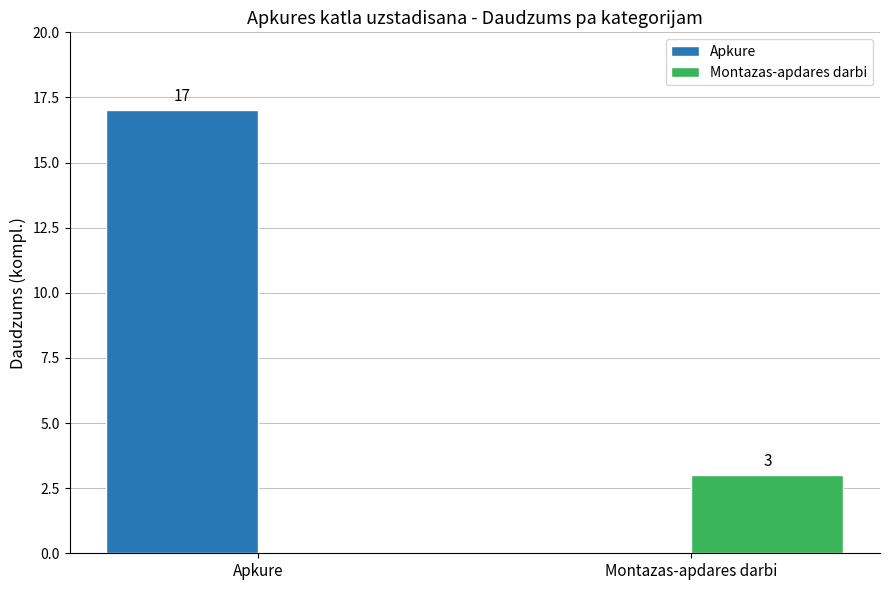

What is the greatest value displayed?

17